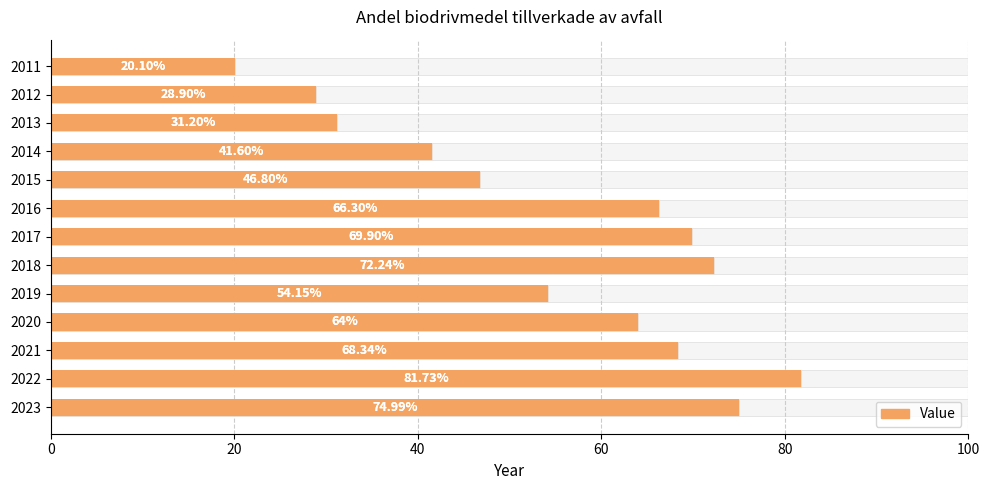

Are the bars grouped side by side (vs. stacked)?

No